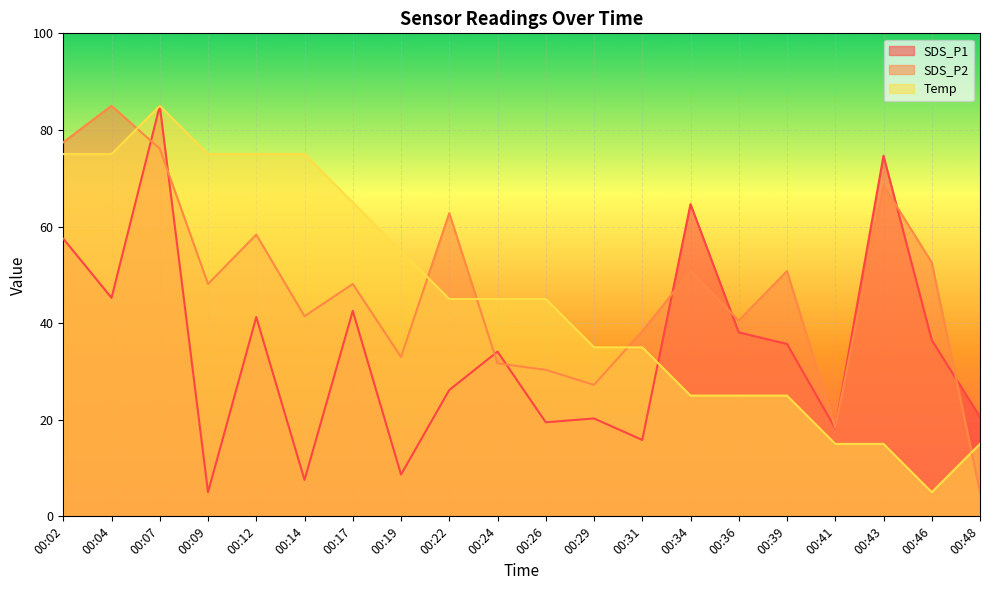

At which category does the chart reach its minimum across all series?

00:09